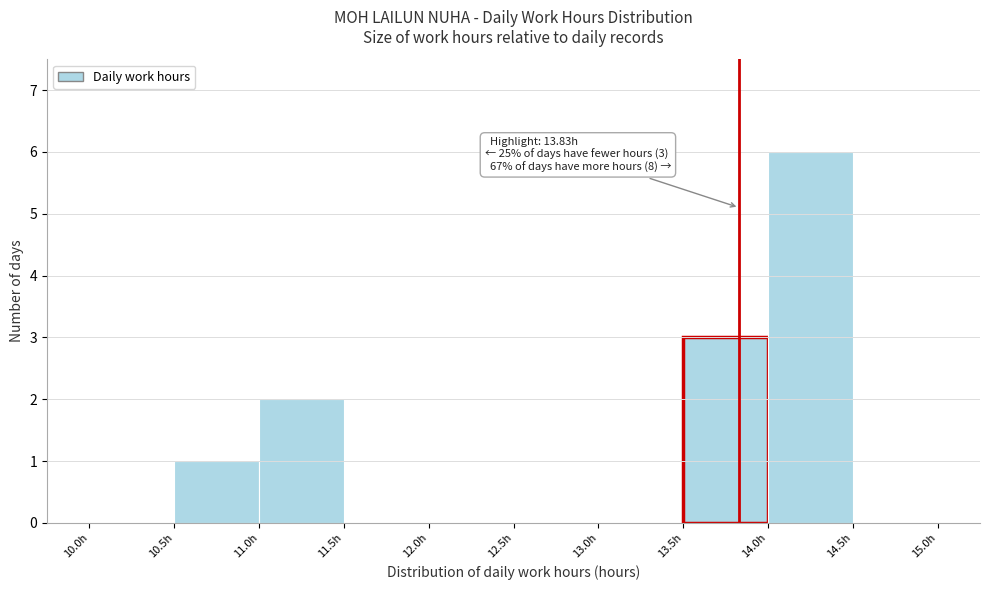

Over which range of the x-axis is the bar tallest?

14.0 to 14.5